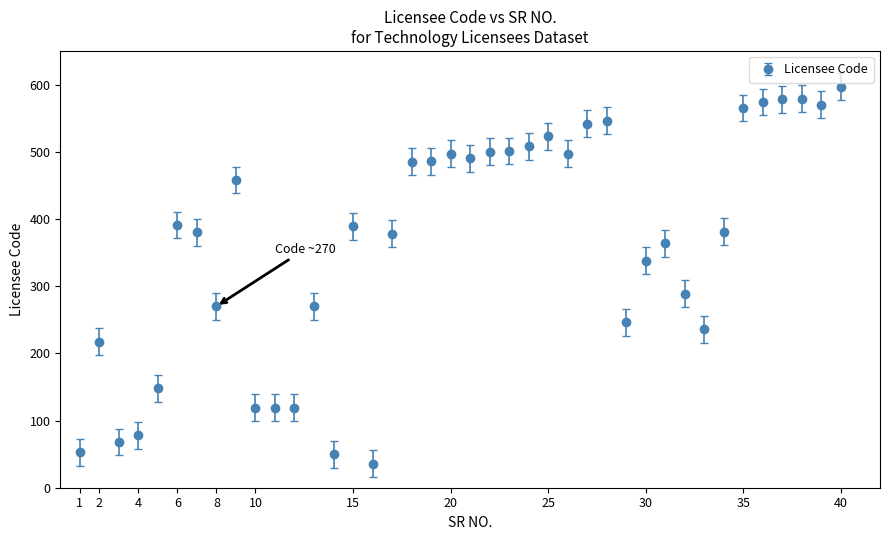

What is the difference between the maximum and second lowest values?

547